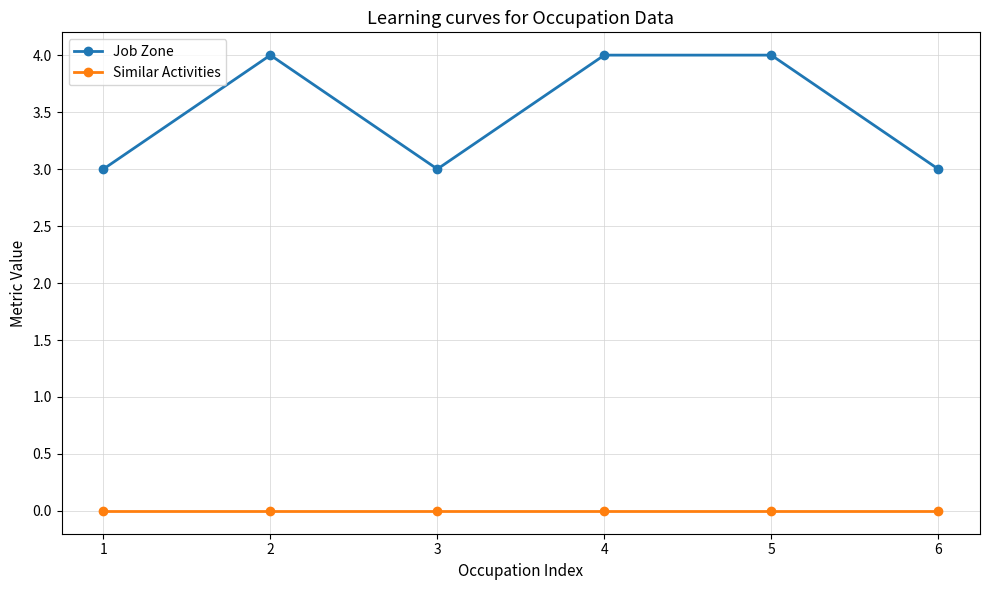

How many distinct data groups are displayed?

2